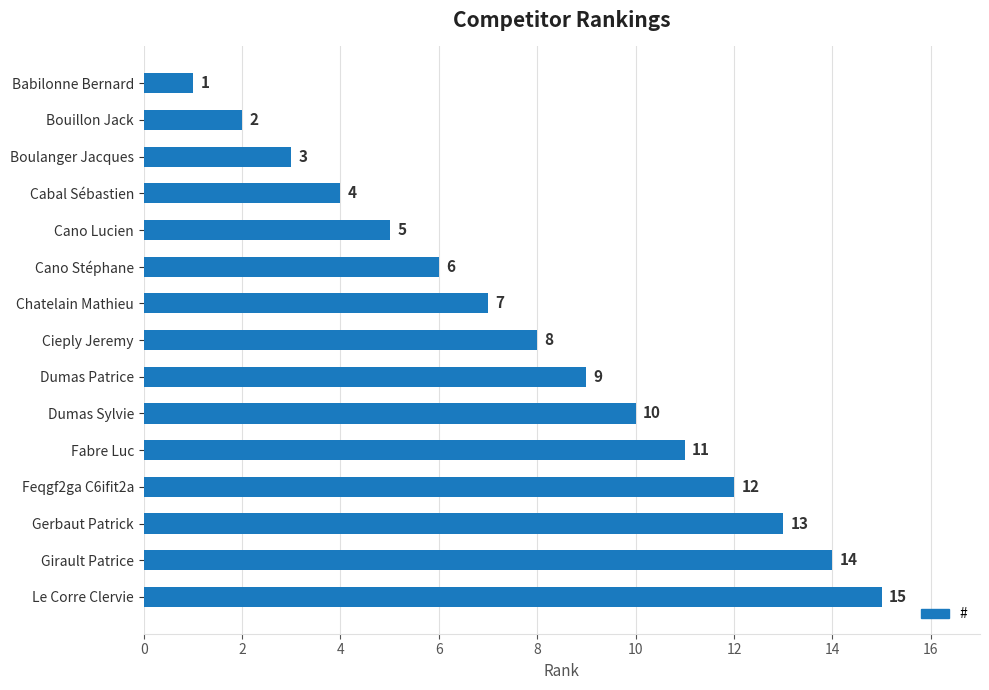

Between Cano Lucien and Babilonne Bernard, which is larger?

Cano Lucien